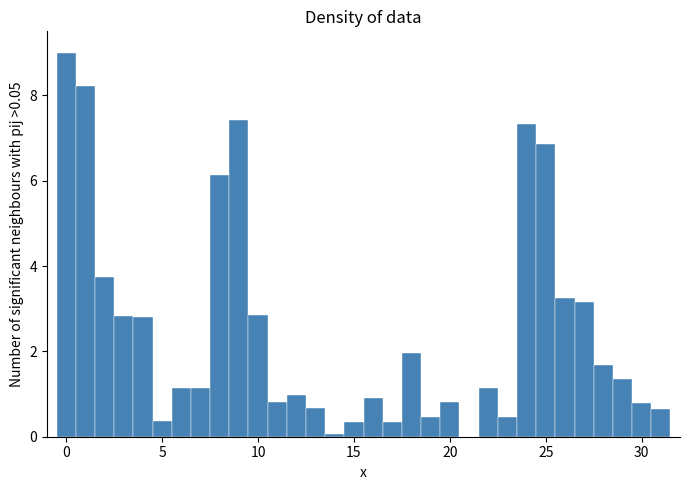

Read against the x-axis, roughly where is the centre of the tallest bar?

0.0